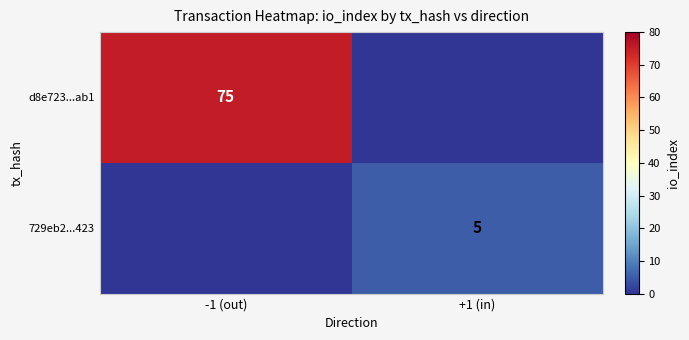

Is it true that 729eb2...423 equals 5 at +1 (in)?

True